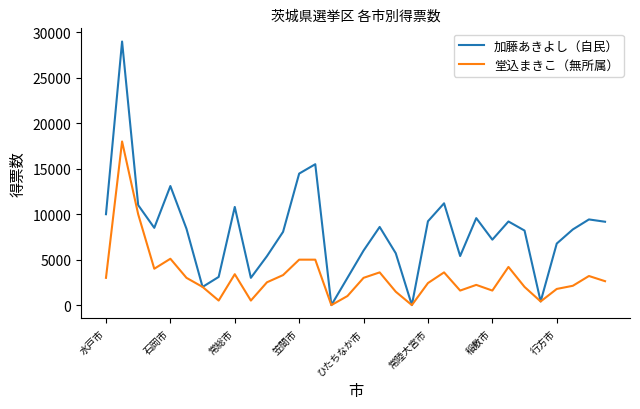

Which series has the widest spread of values?

加藤あきよし（自民）